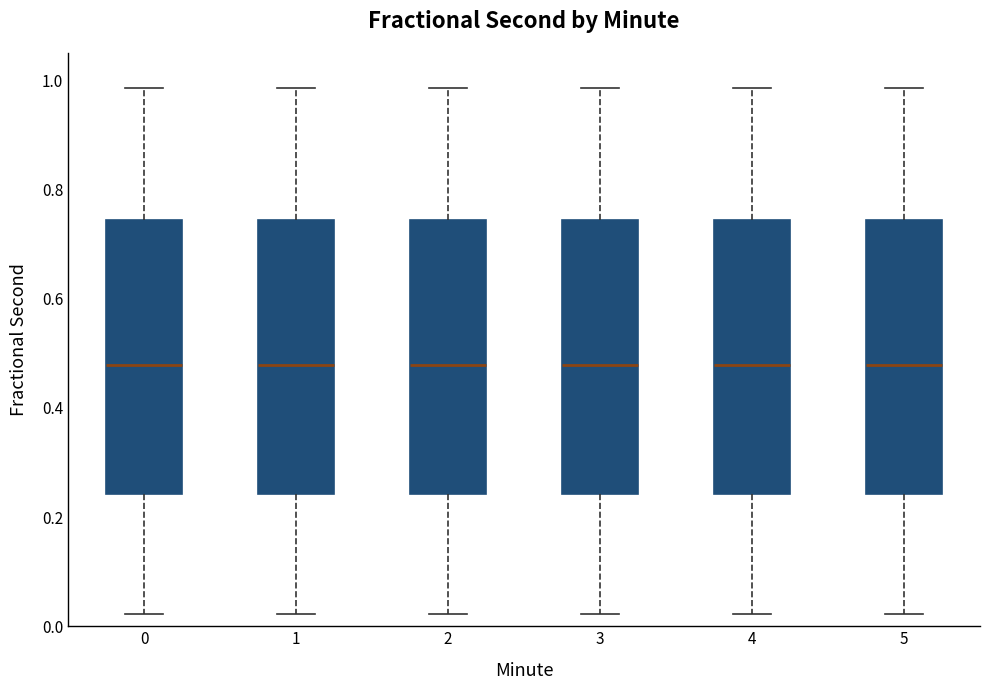

Reading left to right, read every box against the y-axis: the position of its median line, the range the box covers, and the ends of its whiskers. The values are not printed on the chart, so give them approximately, as read against the axis.

0: median 0.48, box 0.24 to 0.74, whiskers 0.02 to 0.98
1: median 0.48, box 0.24 to 0.74, whiskers 0.02 to 0.98
2: median 0.48, box 0.24 to 0.74, whiskers 0.02 to 0.98
3: median 0.48, box 0.24 to 0.74, whiskers 0.02 to 0.98
4: median 0.48, box 0.24 to 0.74, whiskers 0.02 to 0.98
5: median 0.48, box 0.24 to 0.74, whiskers 0.02 to 0.98